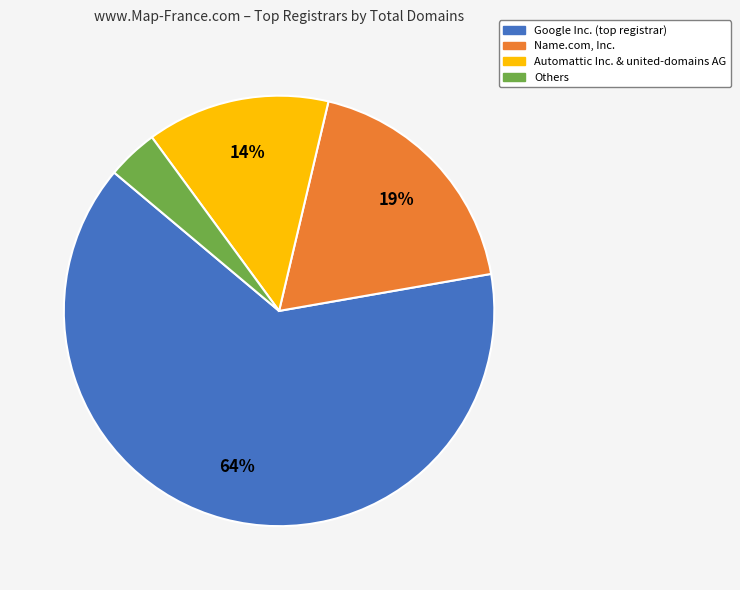

To the nearest percent, what is the average slice percentage?

25%